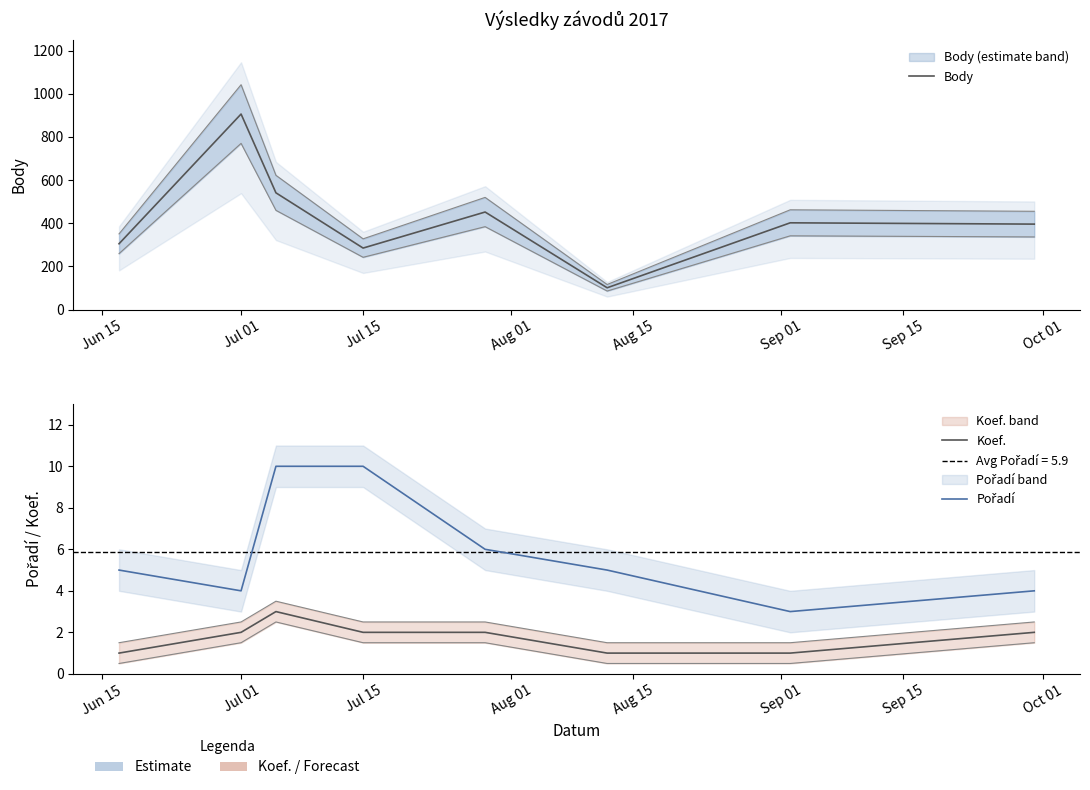

Which series has the widest spread of values?

Body